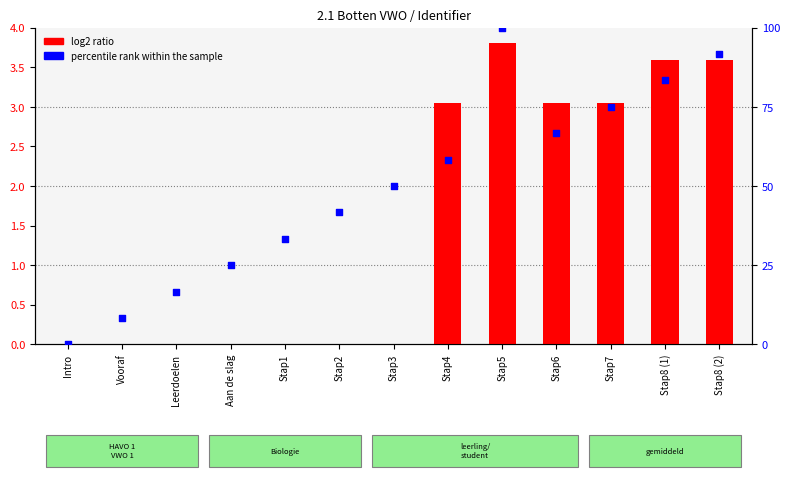

What is the total value across all series at Aan de slag?

25.0